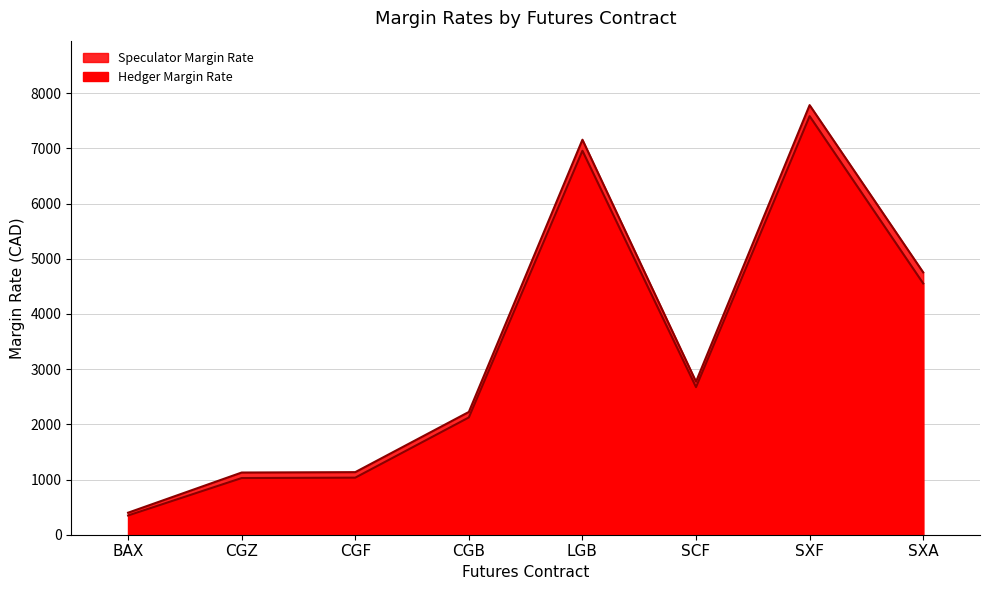

How many lines are shown in the chart?

2